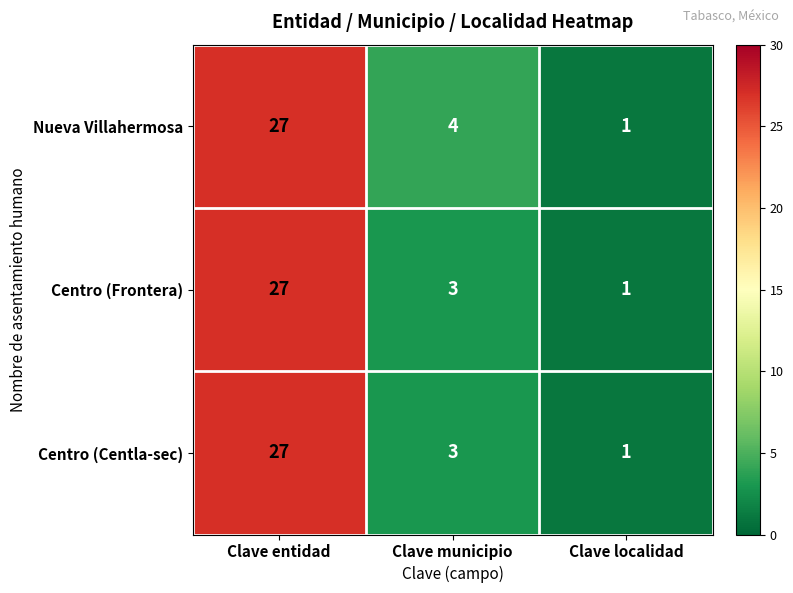

Is it true that Nueva Villahermosa equals 11 at Clave entidad?

False